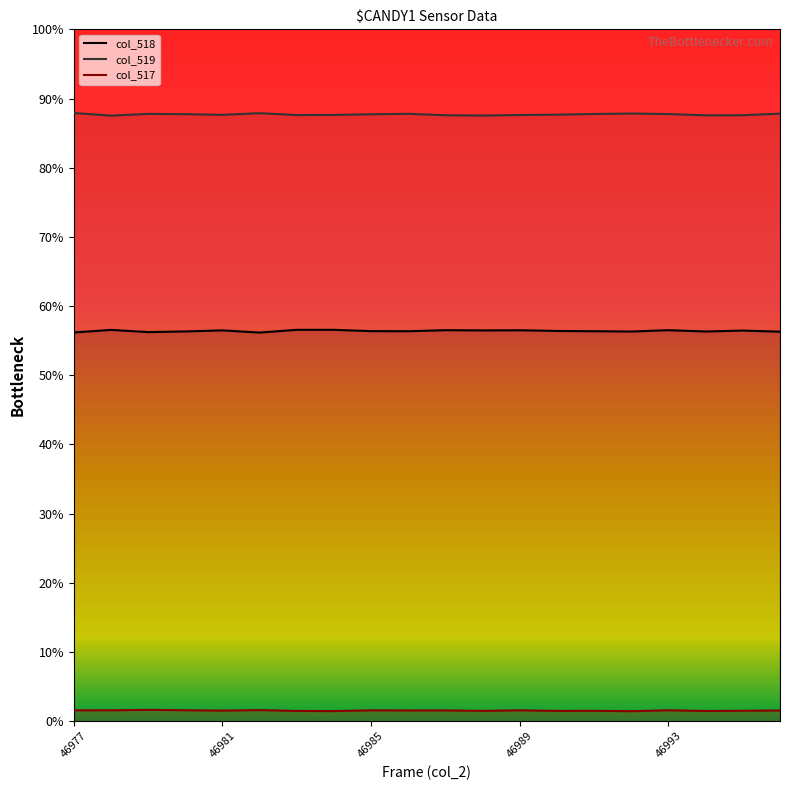

At which category does the chart reach its minimum across all series?

46992